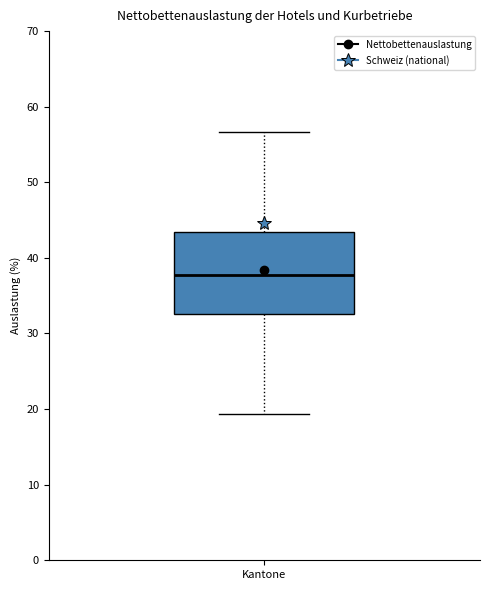

Read this box plot against the y-axis: the position of the median line, the range covered by the box, and the ends of both whiskers. The values are not printed on the chart, so give them approximately, as read against the axis.

median 38, box 33 to 43, whiskers 19 to 57